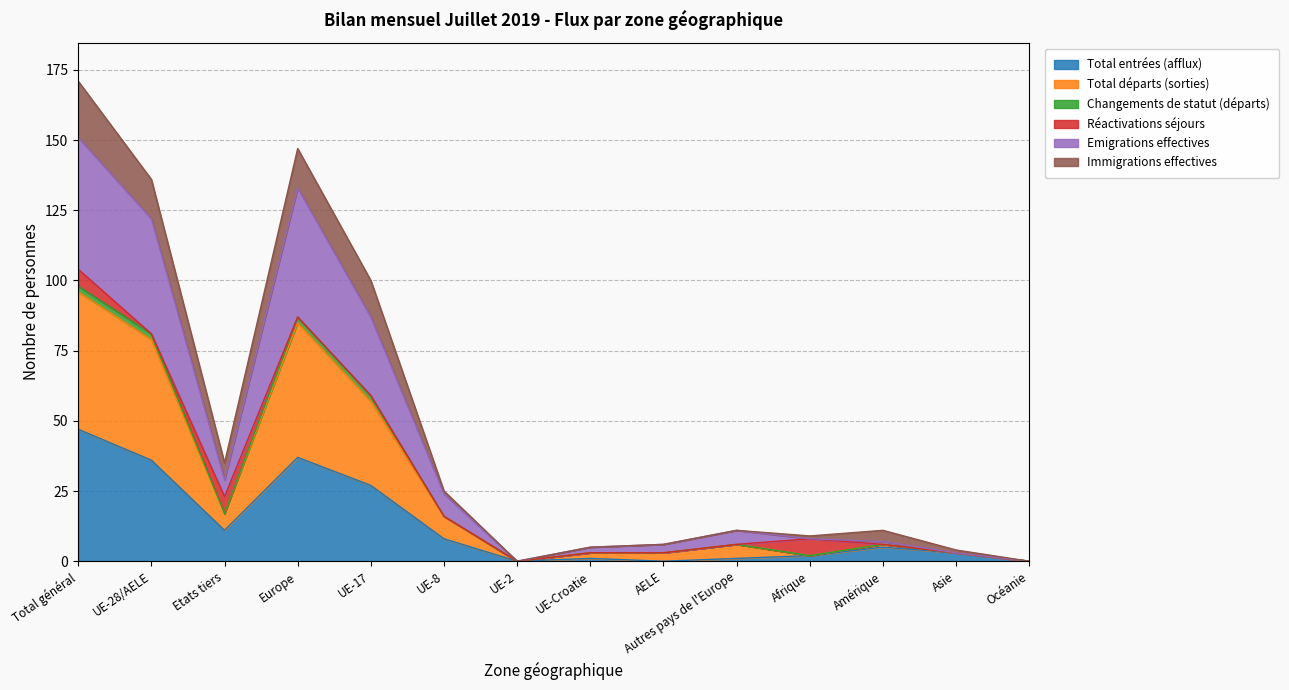

In Total entrées (afflux), how many points are higher than both neighbors (excluding endpoints)?

3